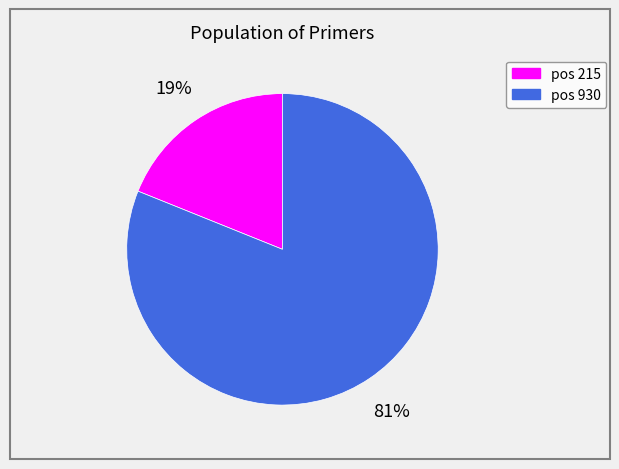

The pos 930 slice represents 81% of the pie. True or false?

True